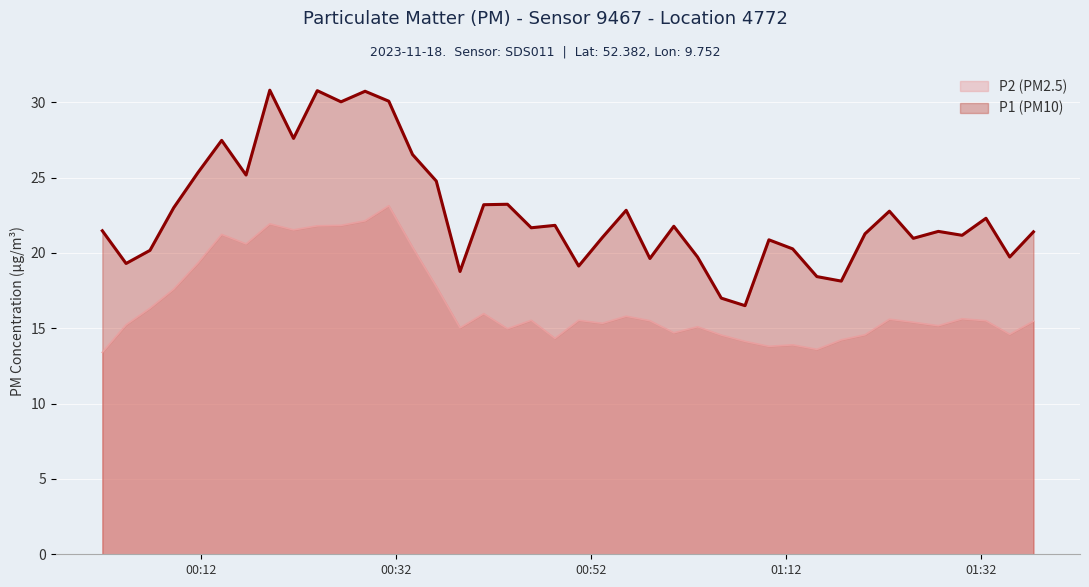

How many lines are shown in the chart?

2